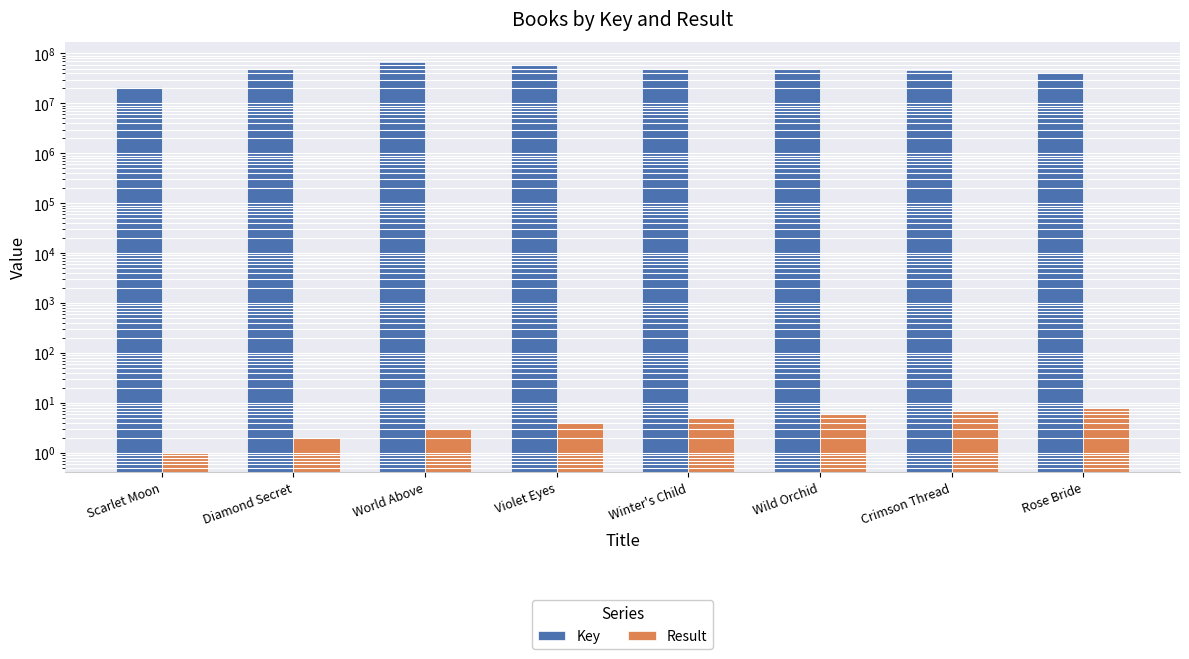

What is the greatest value displayed?

68701688